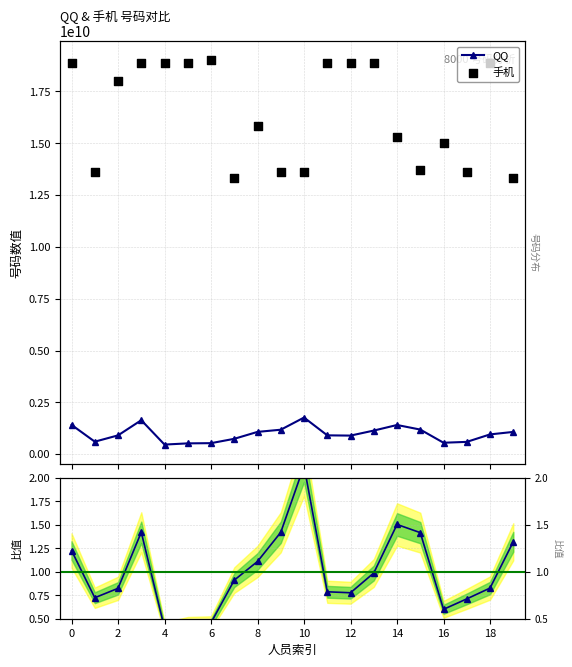

Which series has the widest spread of Y values?

手机